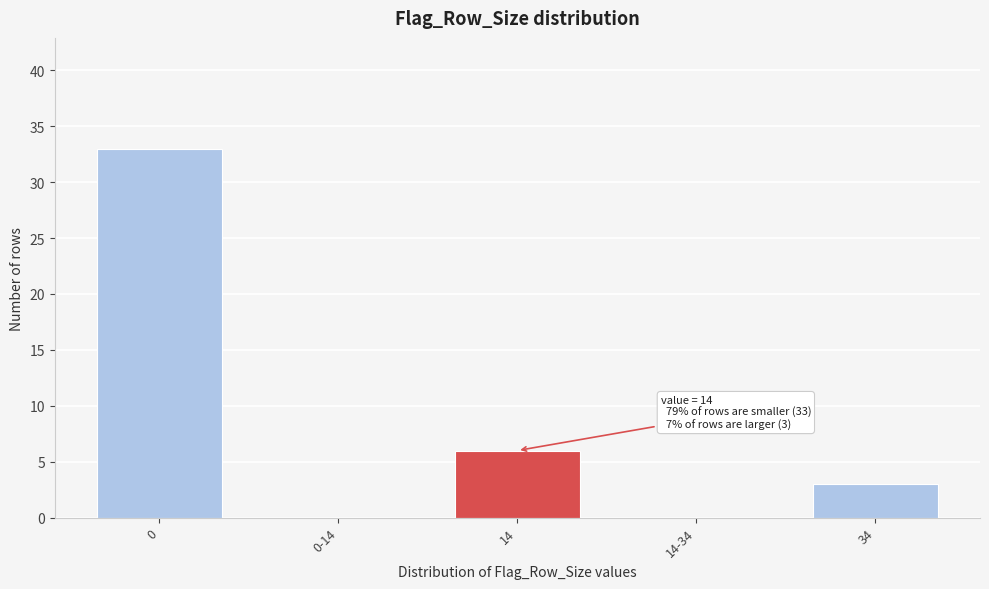

Reading left to right, list all the values displayed in this chart.

0=33	0-14=0	14=6	14-34=0	34=3